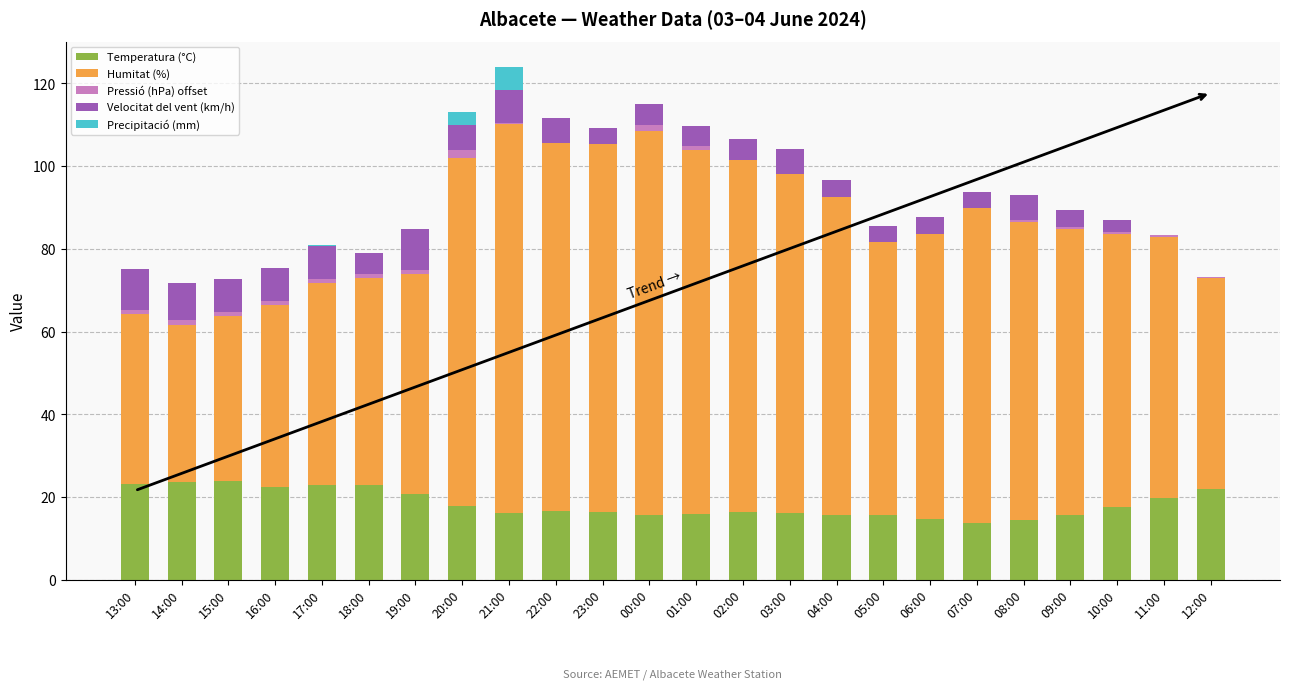

The value of Temperatura (°C) at 15:00 is 12.1. True or false?

False